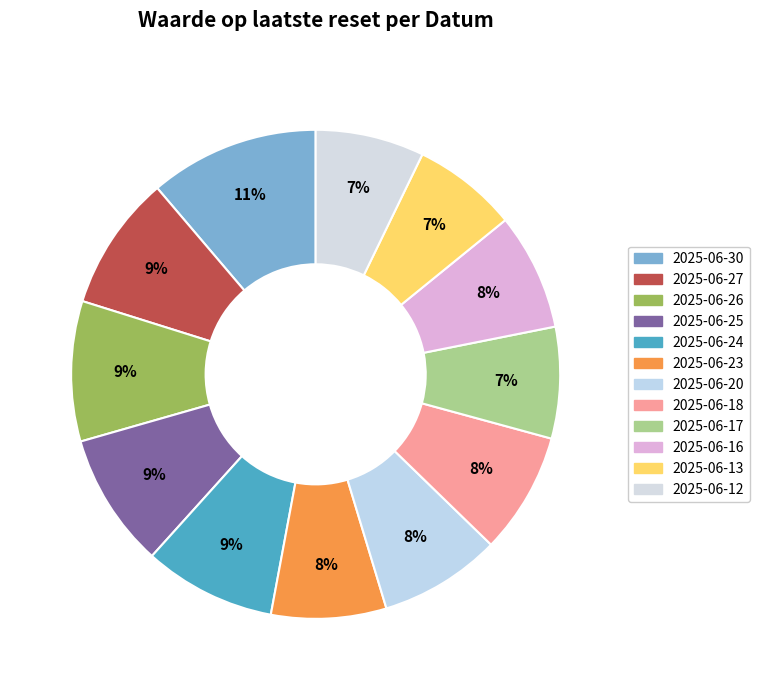

What percentage is the 2025-06-24 slice, to the nearest percent?

9%